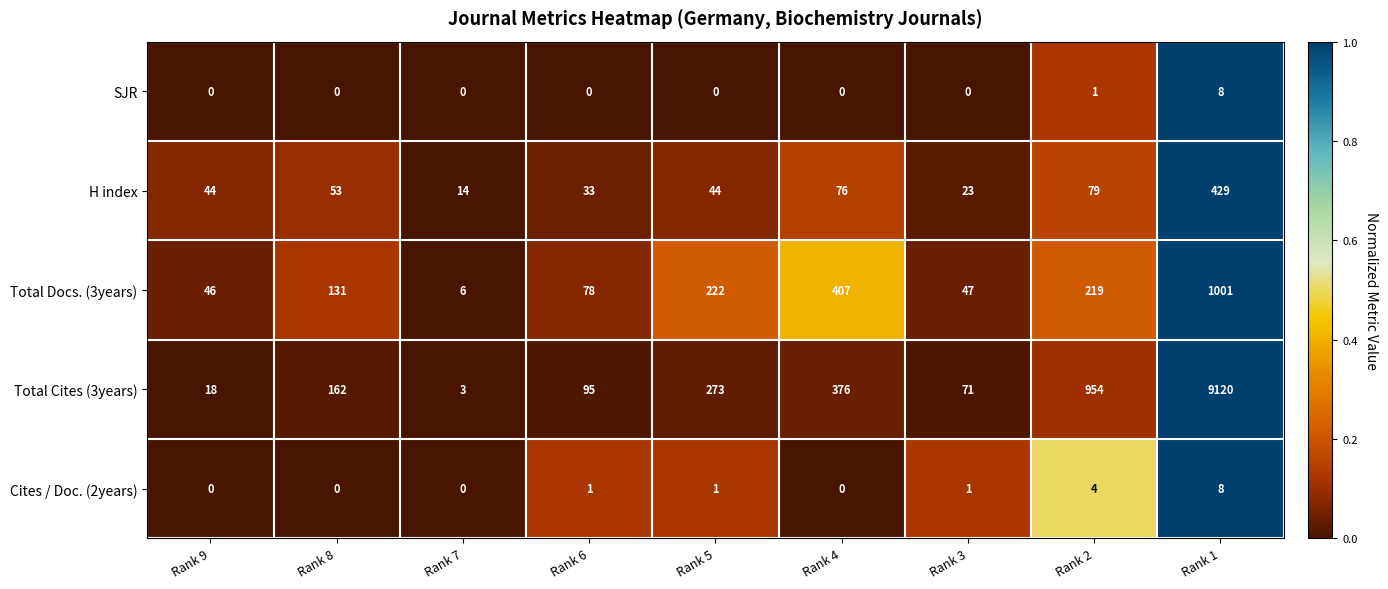

Which series has the largest total across all categories?

Total Cites (3years)